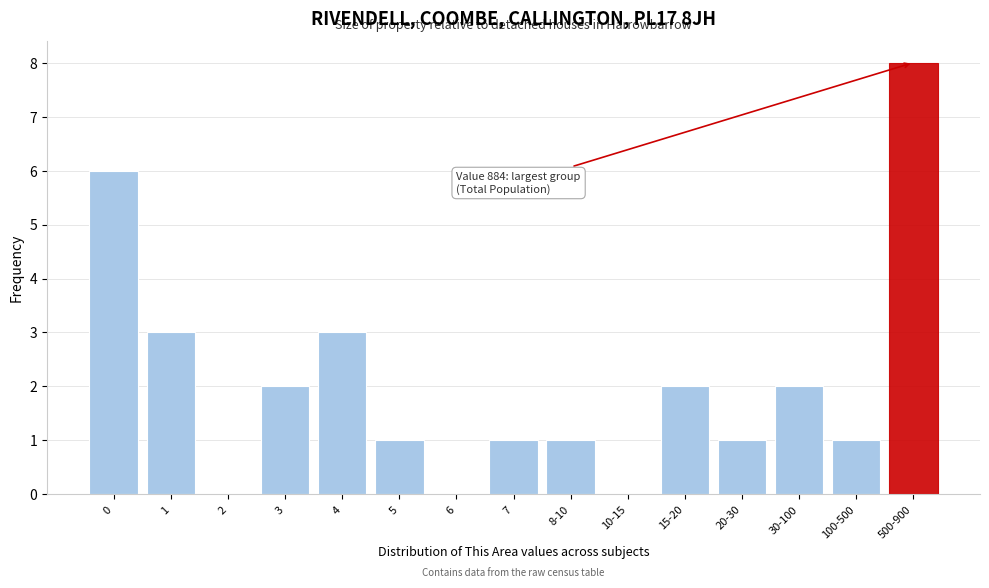

Reading left to right, transcribe all the data shown in this chart.

0=6	1=3	2=0	3=2	4=3	5=1	6=0	7=1	8-10=1	10-15=0	15-20=2	20-30=1	30-100=2	100-500=1	500-900=8